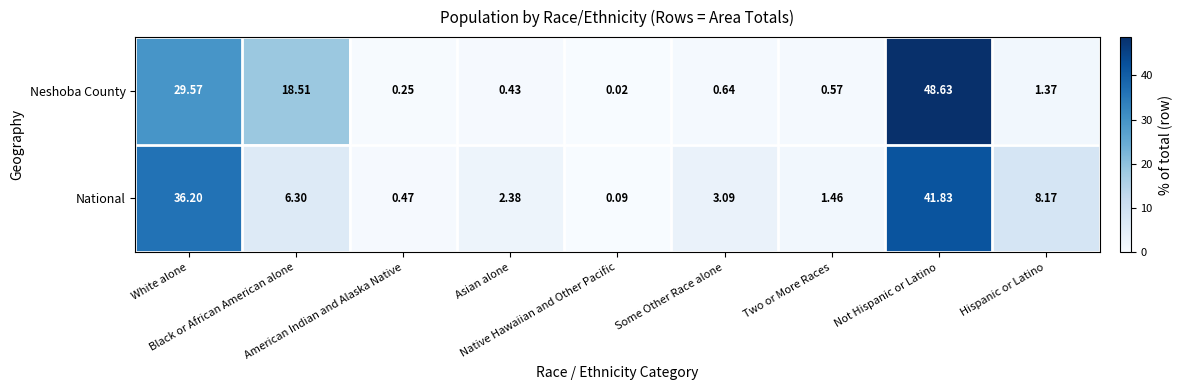

Rank the series by their maximum value, from highest to lowest.

Neshoba County, National